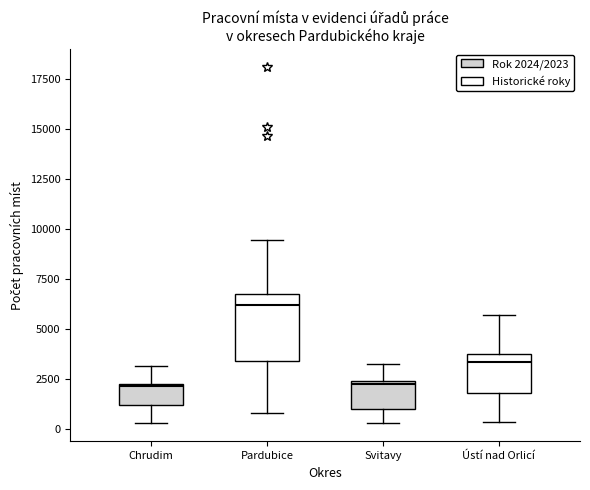

Which box is the tallest, from its lower edge to its upper edge?

Pardubice